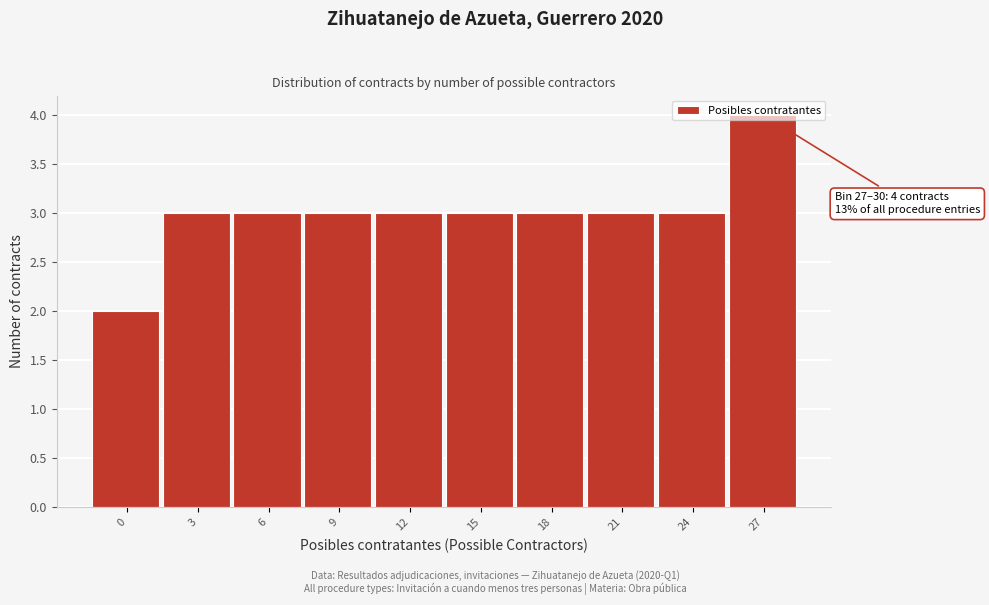

What is the value of the 5th bar from the left?

3